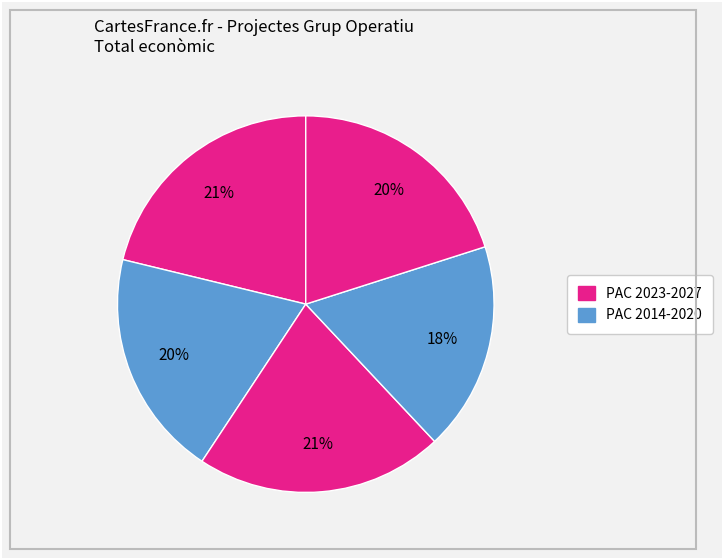

Count the number of slices in the pie.

5